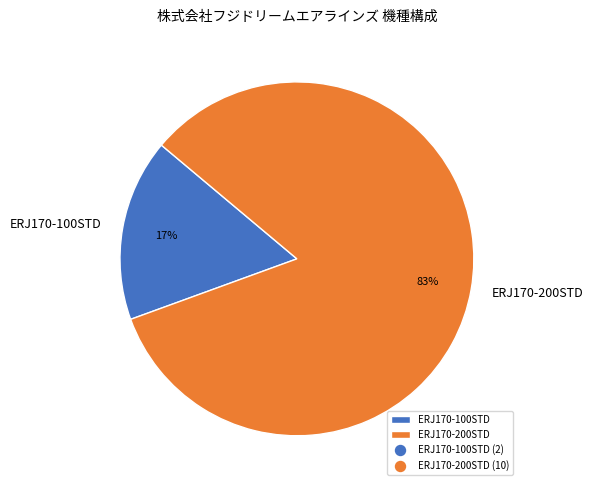

True or false: ERJ170-100STD accounts for 10% of the total.

False